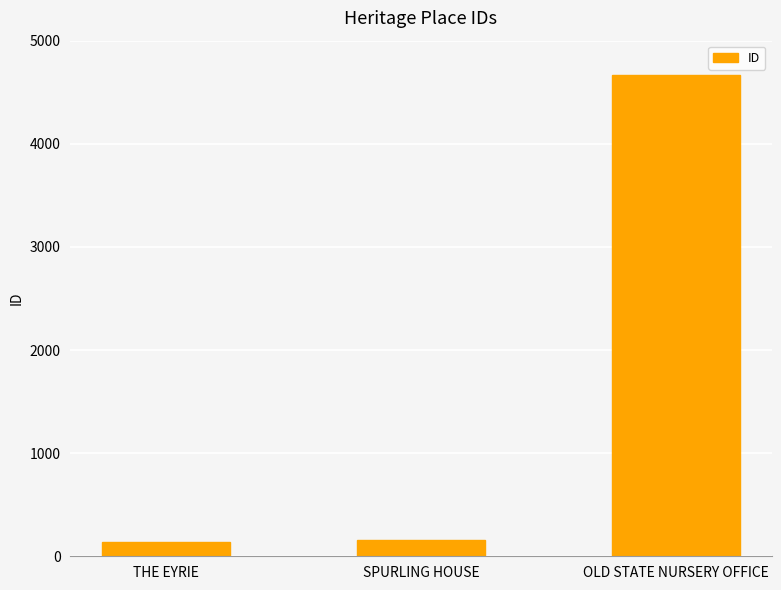

How many bars are there in total?

3